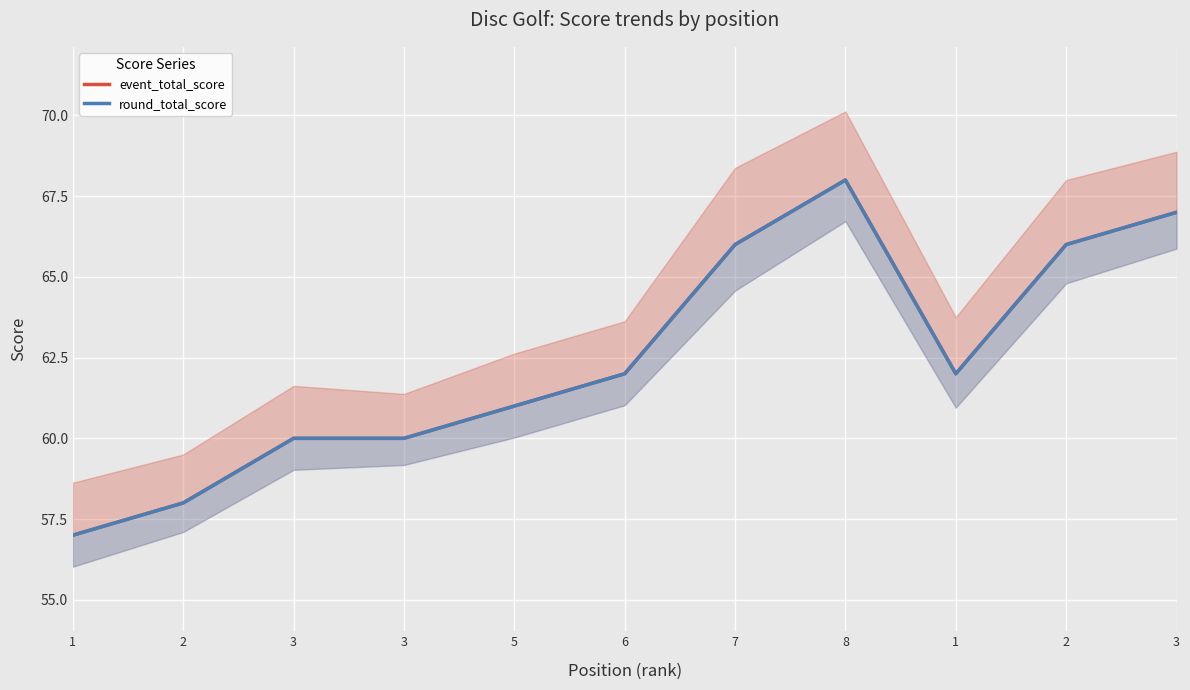

Reading left to right, what are all the values shown in this chart?

event_total_score: 57	58	60	60	61	62	66	68	62	66	67
round_total_score: 57	58	60	60	61	62	66	68	62	66	67